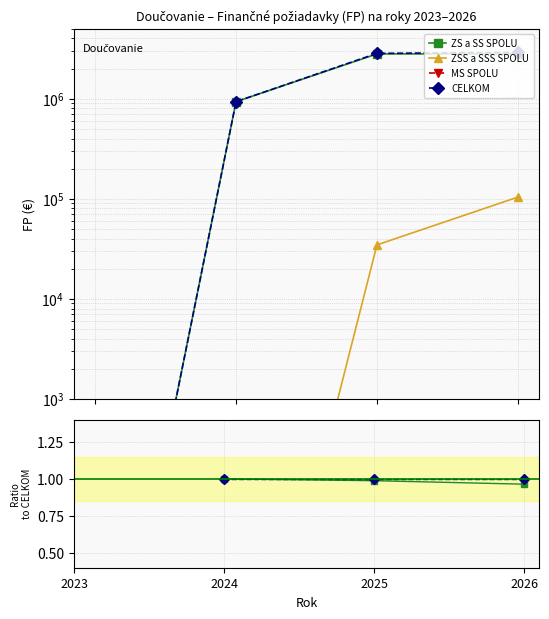

The value of CELKOM at 2024 is 0.5. True or false?

False